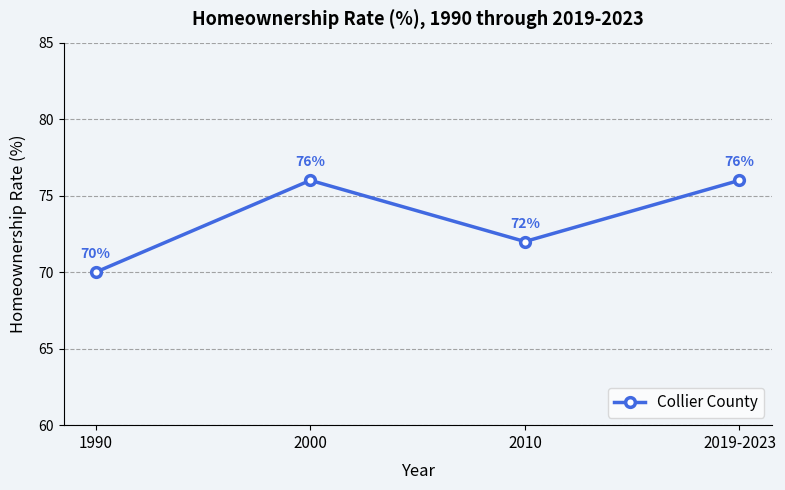

What is the change in value from 1990 to 2019-2023?

+6